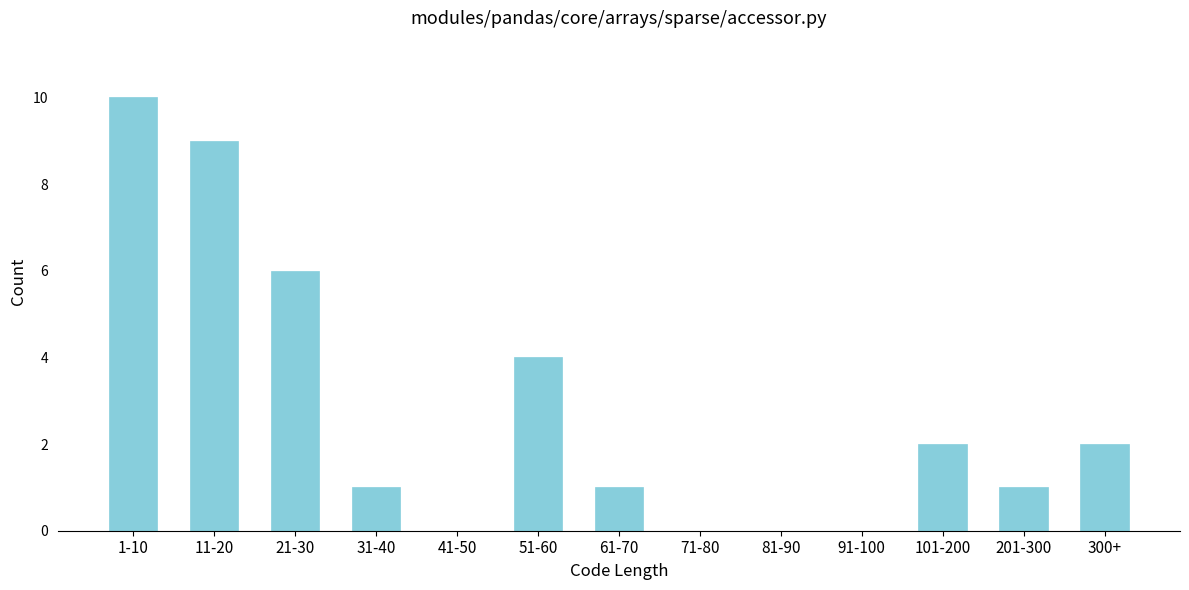

Reading left to right, list all the values displayed in this chart.

1-10=10	11-20=9	21-30=6	31-40=1	41-50=0	51-60=4	61-70=1	71-80=0	81-90=0	91-100=0	101-200=2	201-300=1	300+=2